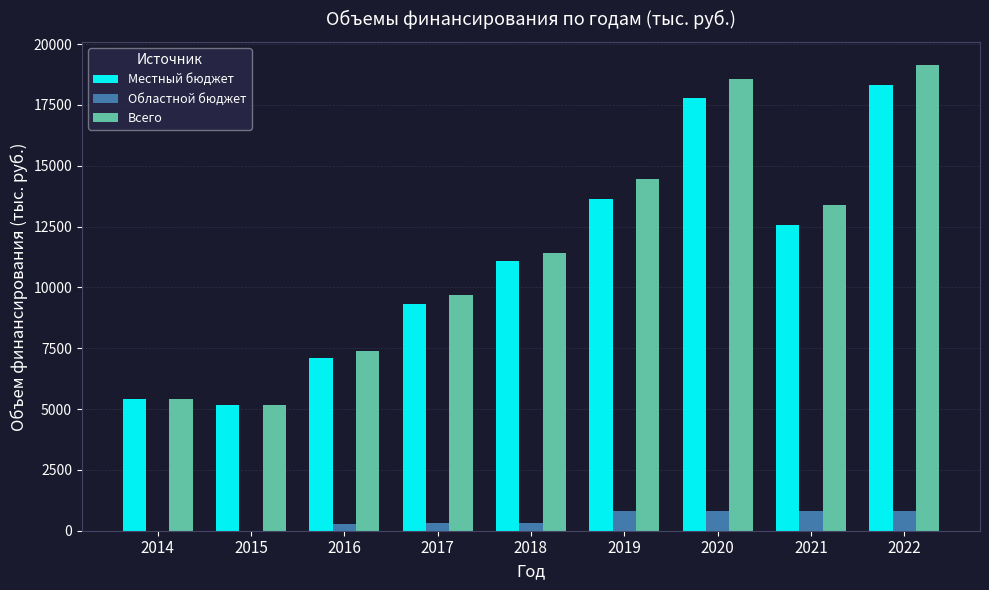

Which series changed the most between 2017 and 2020?

Всего